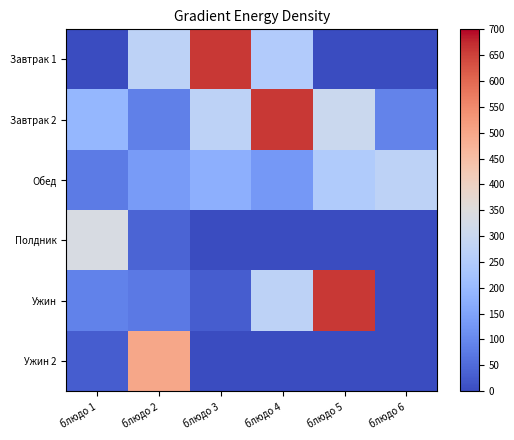

What is the difference between the highest and lowest values at блюдо 5?

661.0